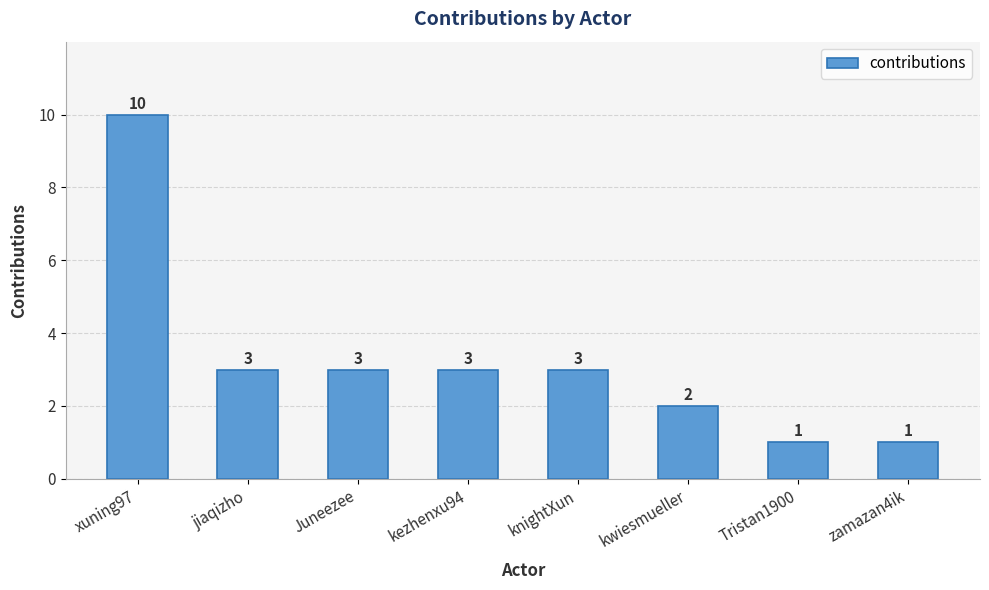

Between Tristan1900 and knightXun, which is larger?

knightXun